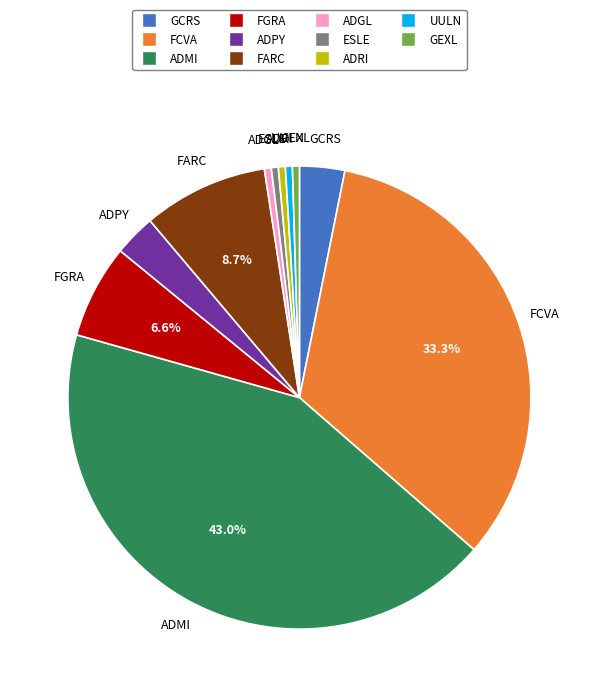

True or false: FARC accounts for 9% of the total.

True